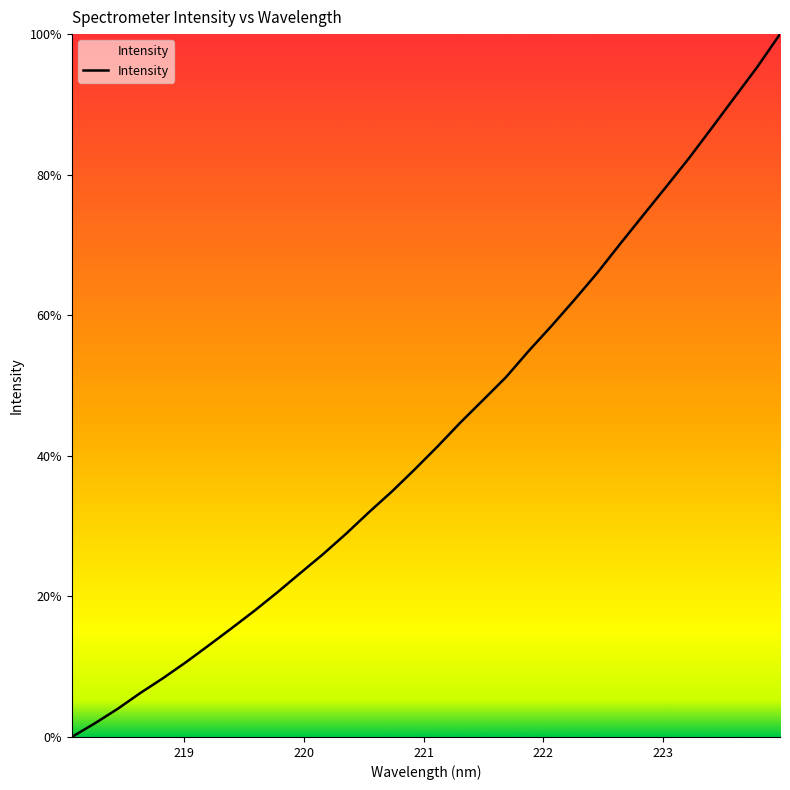

What is the greatest value displayed?

100.0